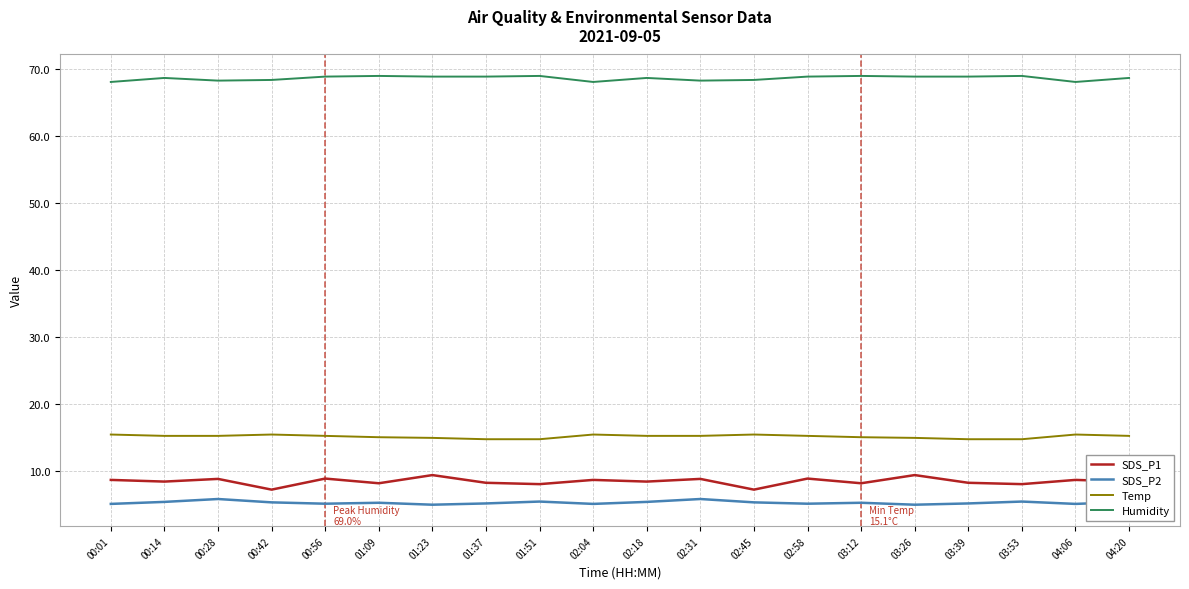

Rank the series by their maximum value, from lowest to highest.

SDS_P2, SDS_P1, Temp, Humidity